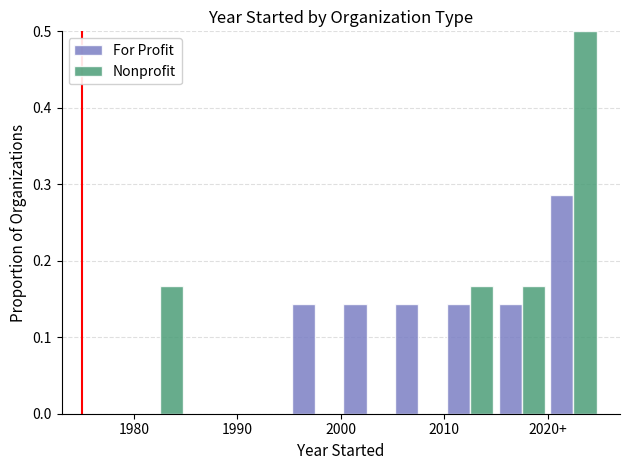

What is the maximum value for Nonprofit?

0.5